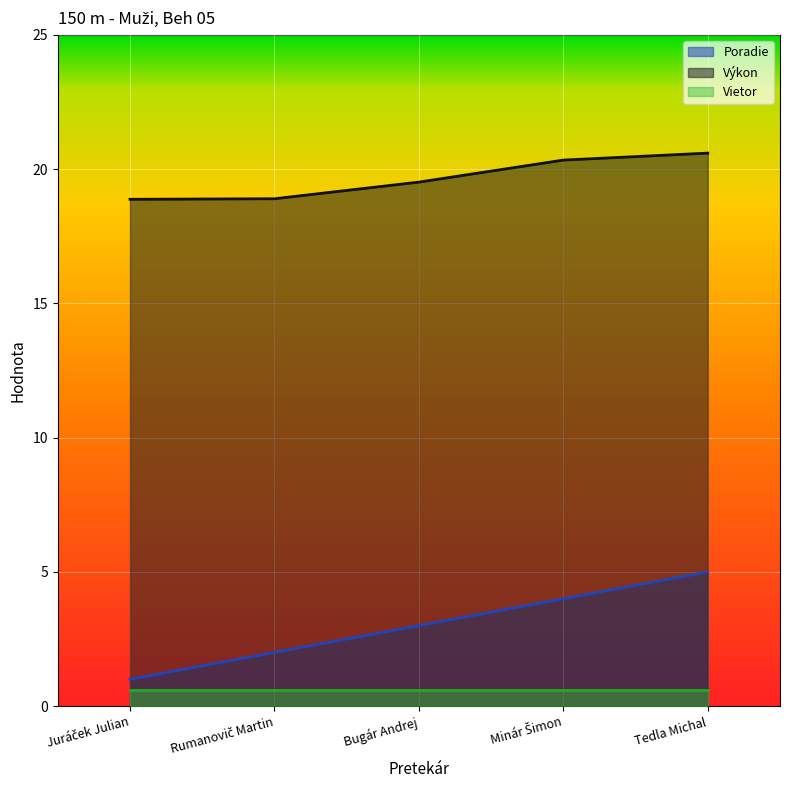

What is the value of the Poradie point at the 5th from the left?

5.0